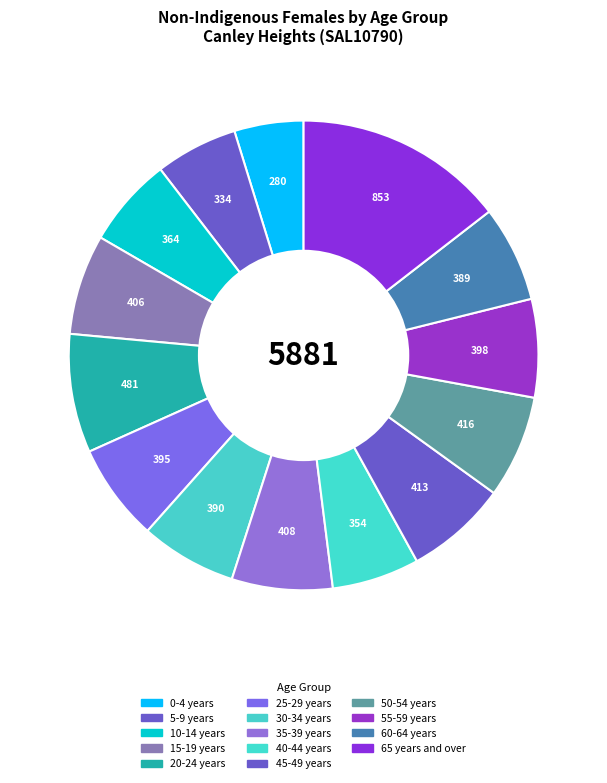

What percentage is the 55-59 years slice, to the nearest percent?

7%